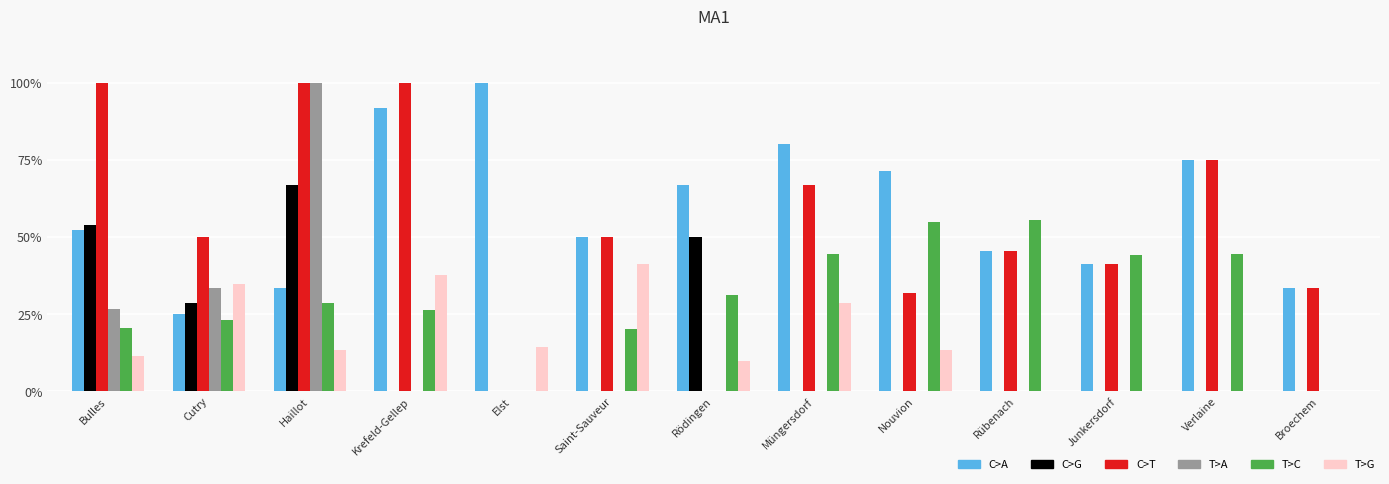

Are the bars grouped side by side (vs. stacked)?

Yes